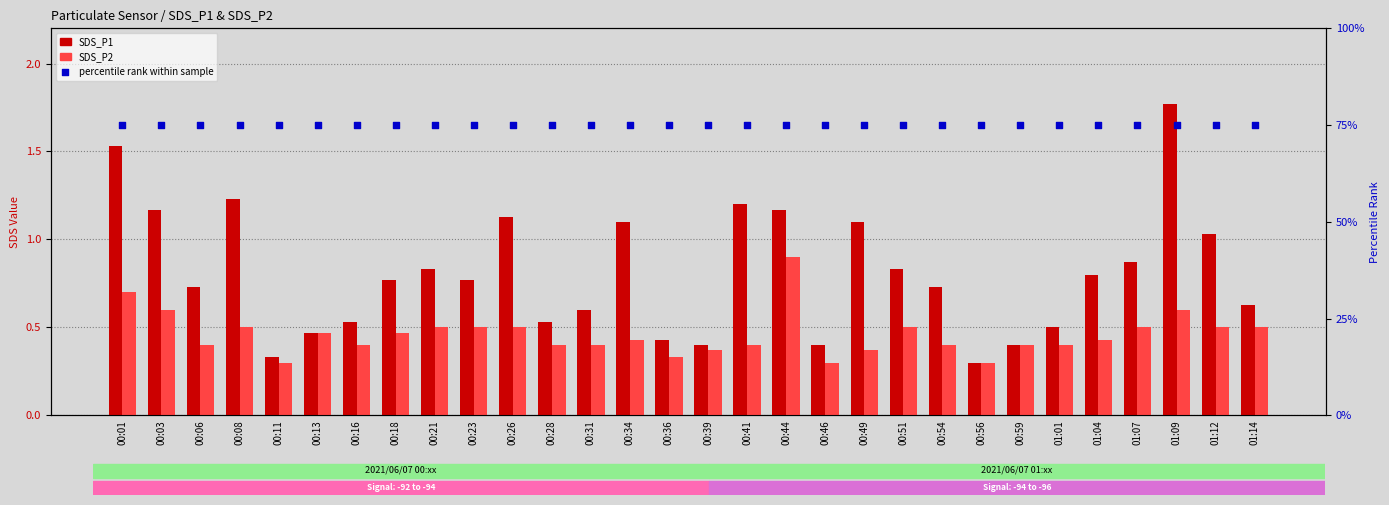

Which series has the largest total across all categories?

percentile rank within sample